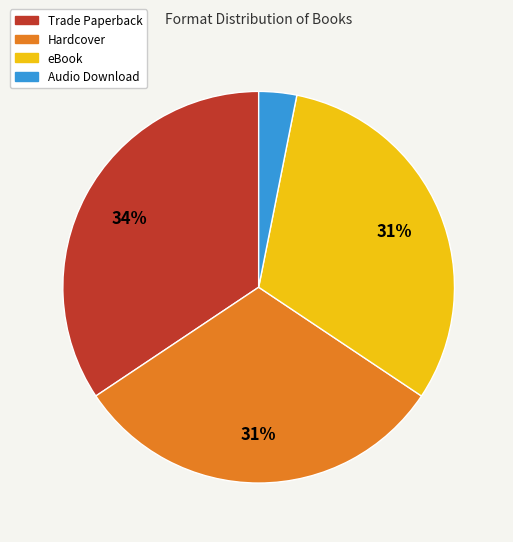

Is it true that Trade Paperback is 34% of the pie?

True